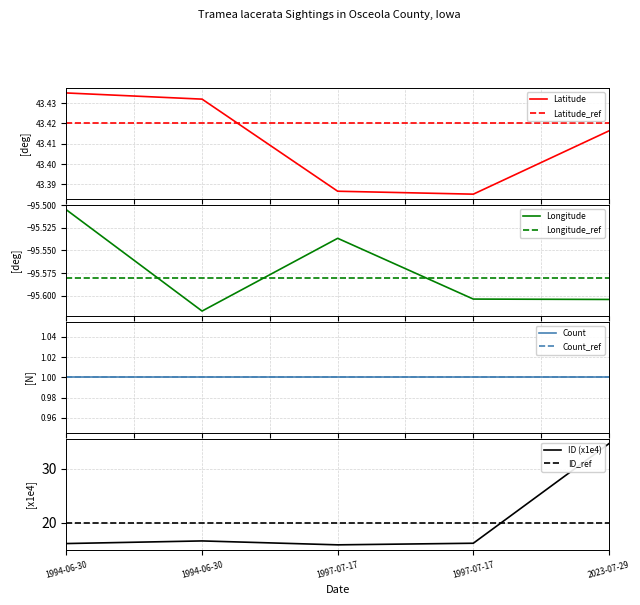

What is the label of the 4th point from the right?

1994-06-30